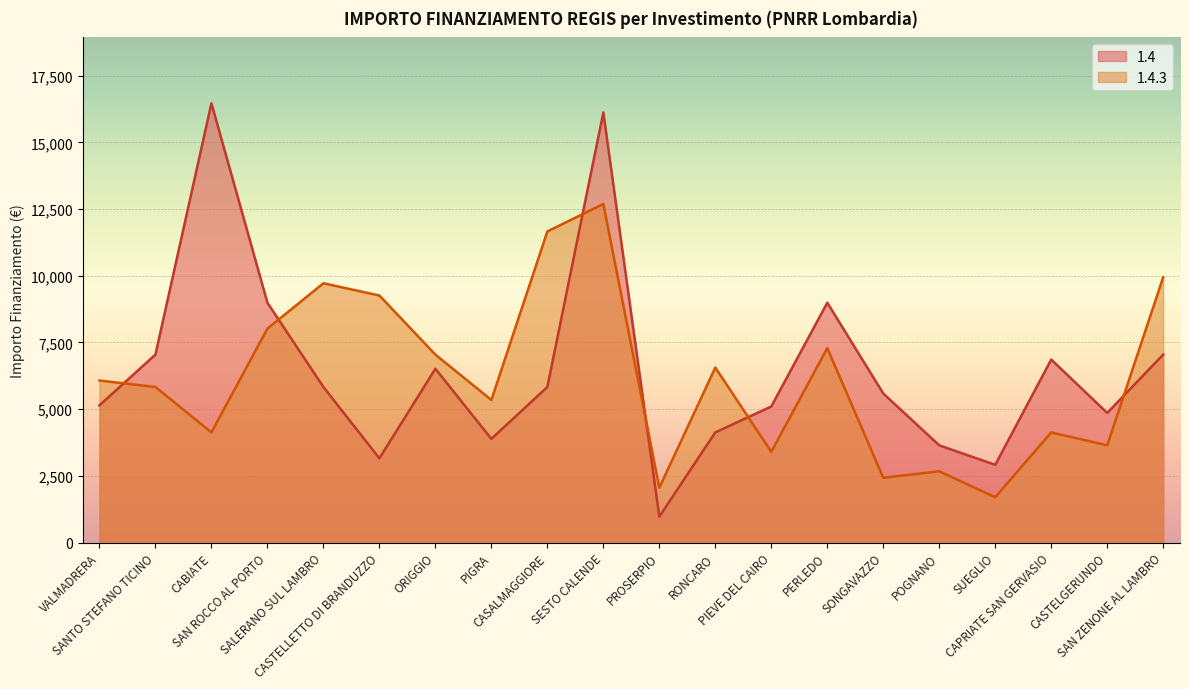

True or false: 1.4.3 has more than 2 points higher than both neighbors.

True